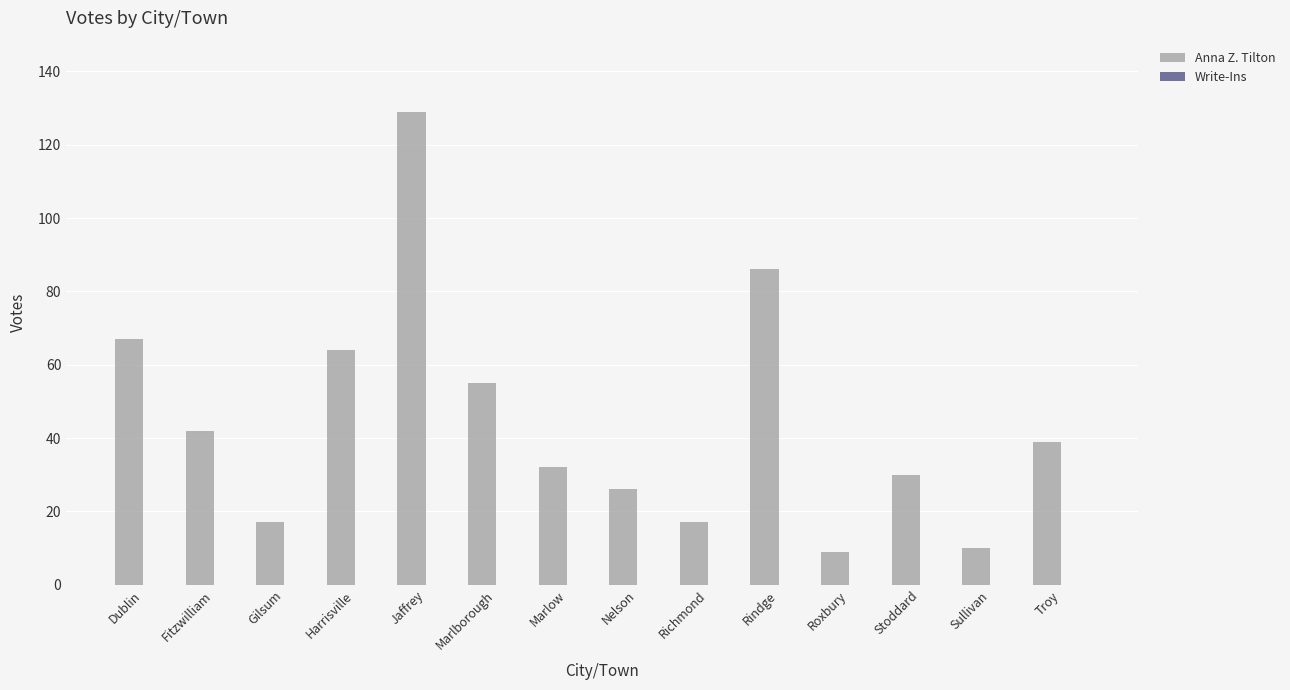

Reading left to right, what are all the values shown in this chart?

67	42	17	64	129	55	32	26	17	86	9	30	10	39